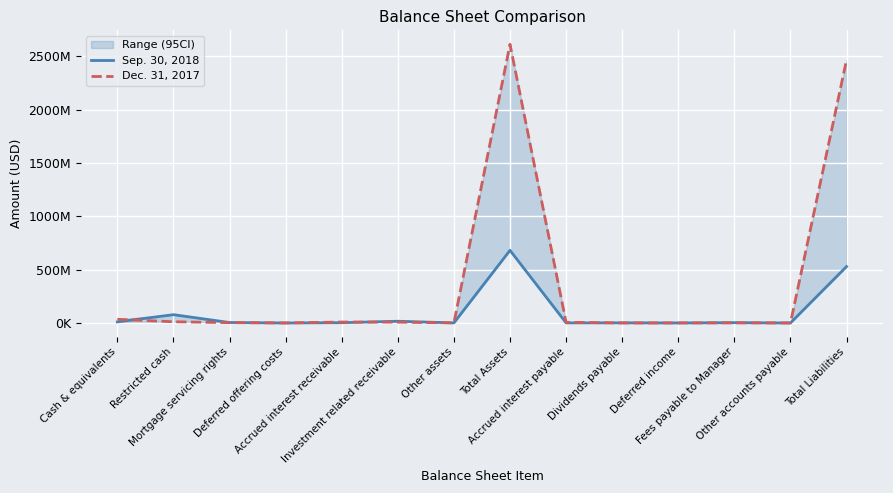

Where does the Sep. 30, 2018 series first go above 3001338?

Cash & equivalents